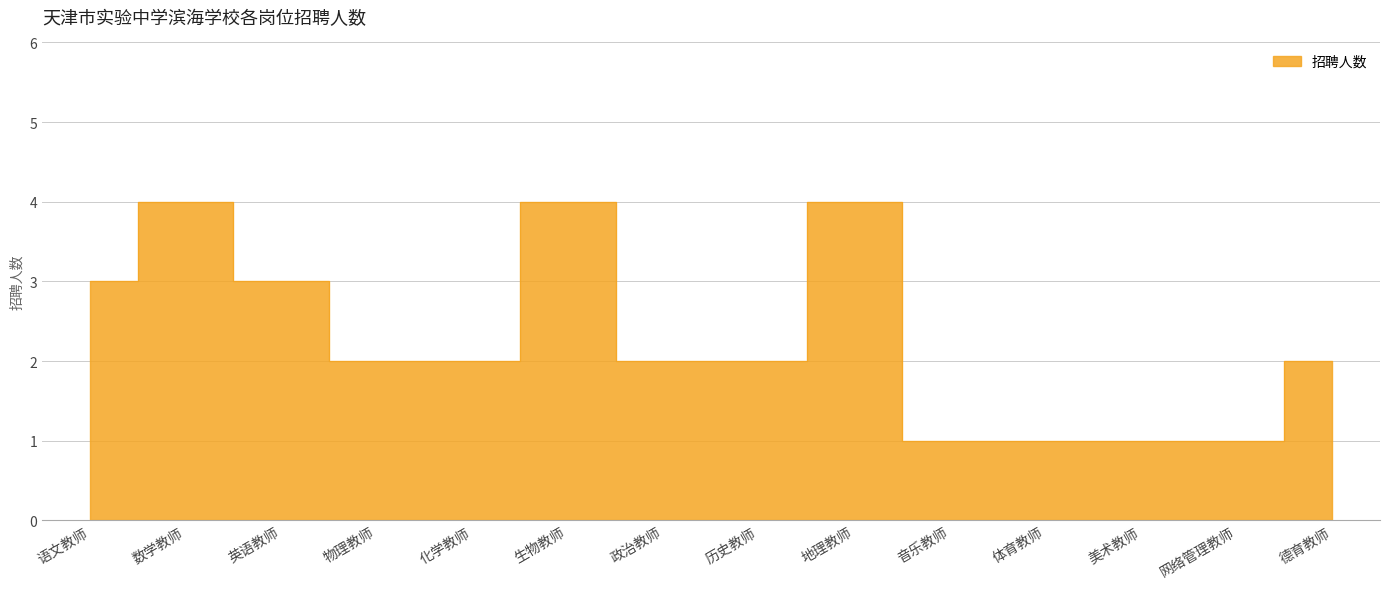

What is the average value?

2